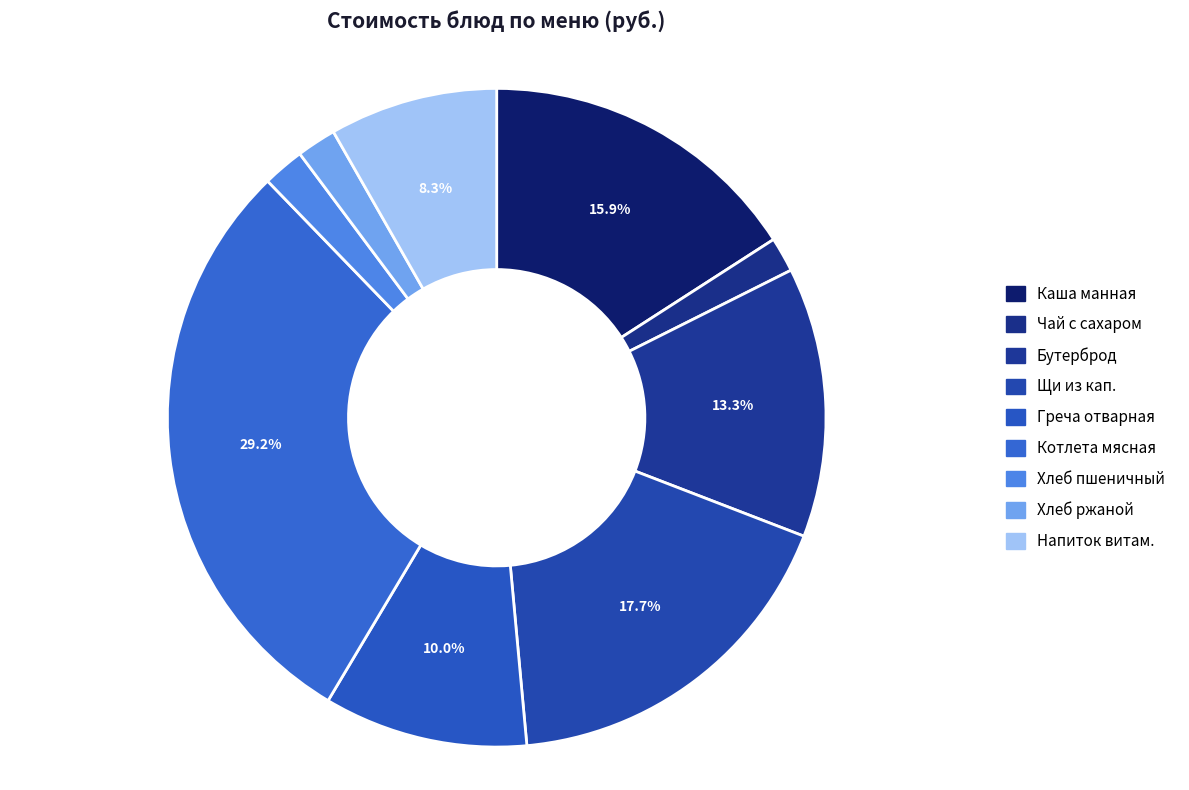

How many segments does this pie chart have?

9